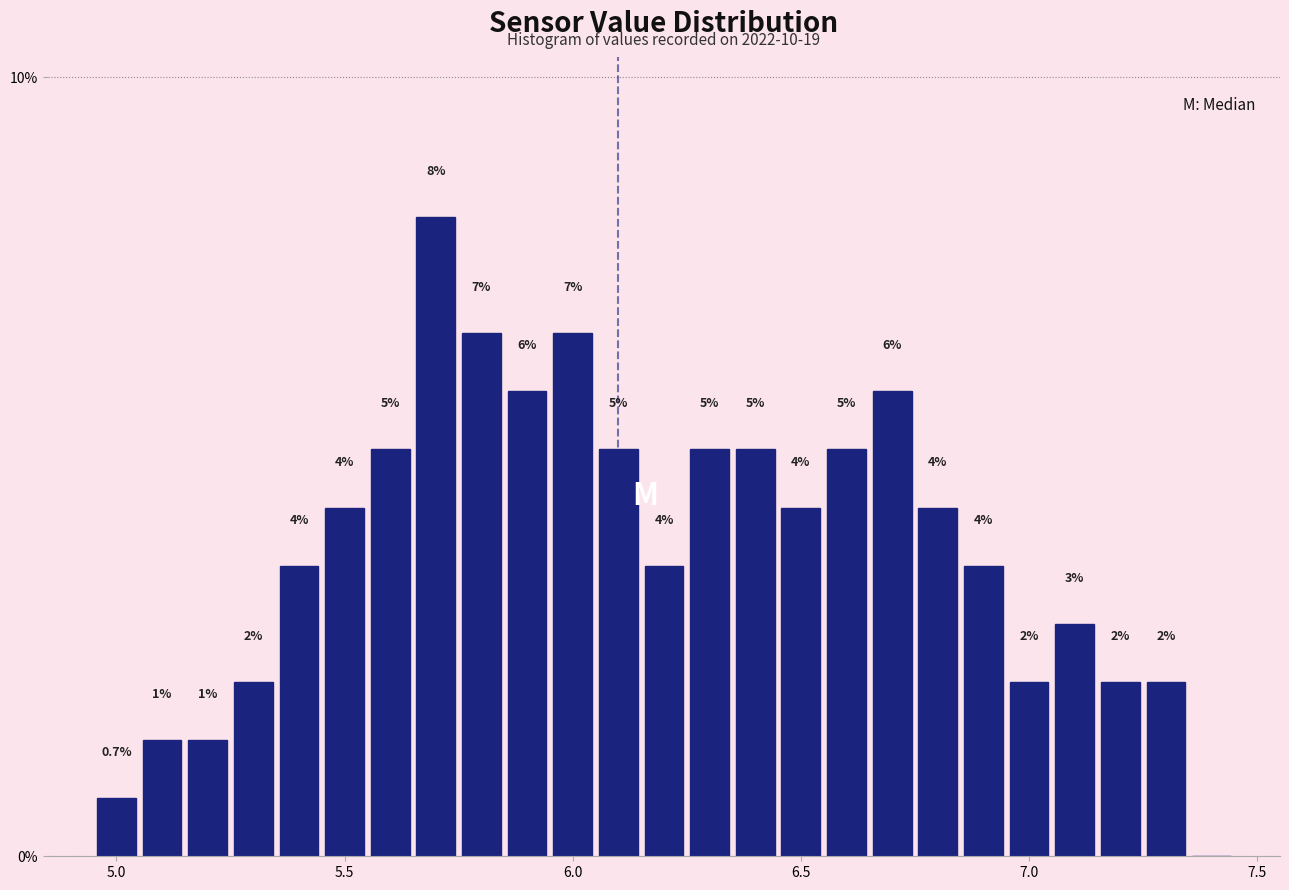

Around what value on the x-axis is the tallest bar? Give the approximate position of its centre, as read against the axis.

5.70